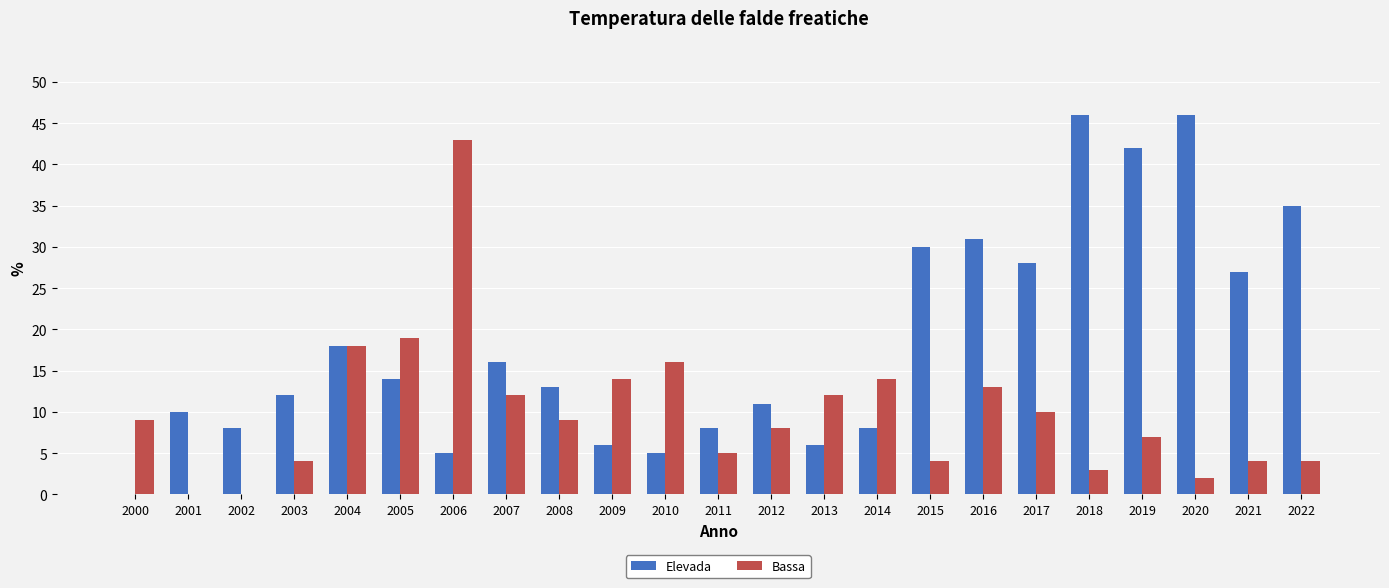

What is the difference between the Bassa values at 2005 and 2021?

15